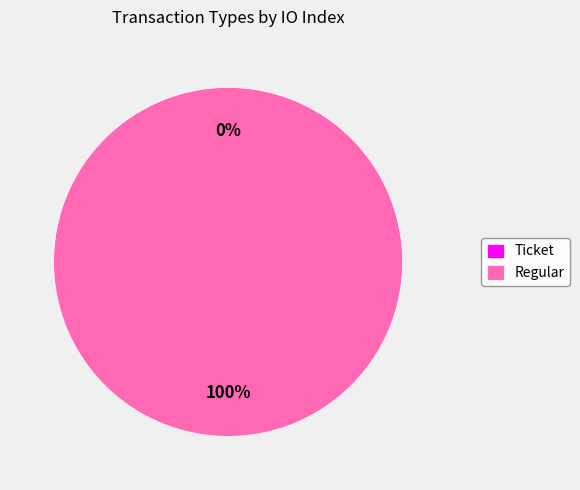

To the nearest percent, what is the combined percentage of Regular (io_index=4) and Ticket (io_index=0)?

100%